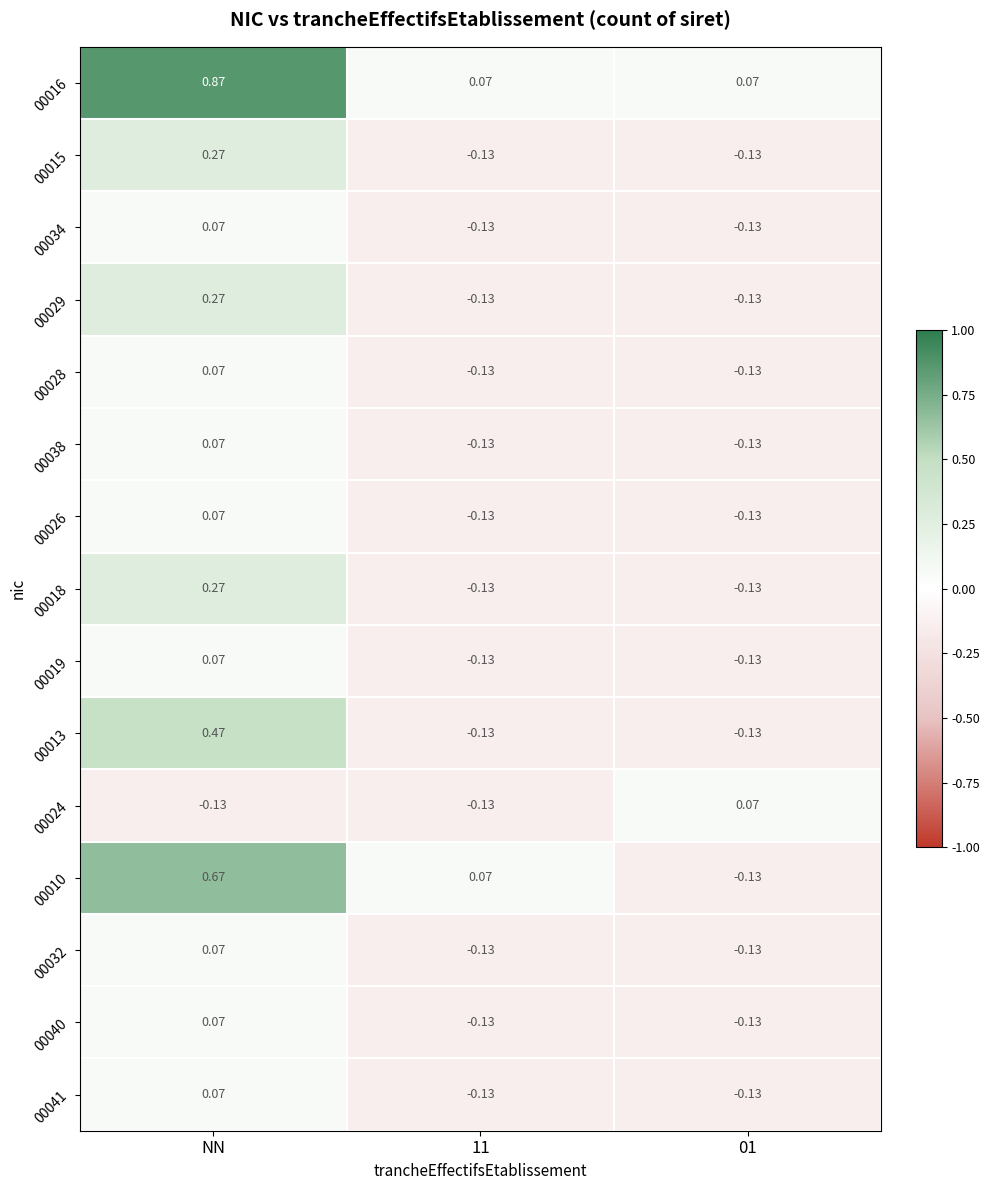

At which label is 00032 closest to 0?

NN